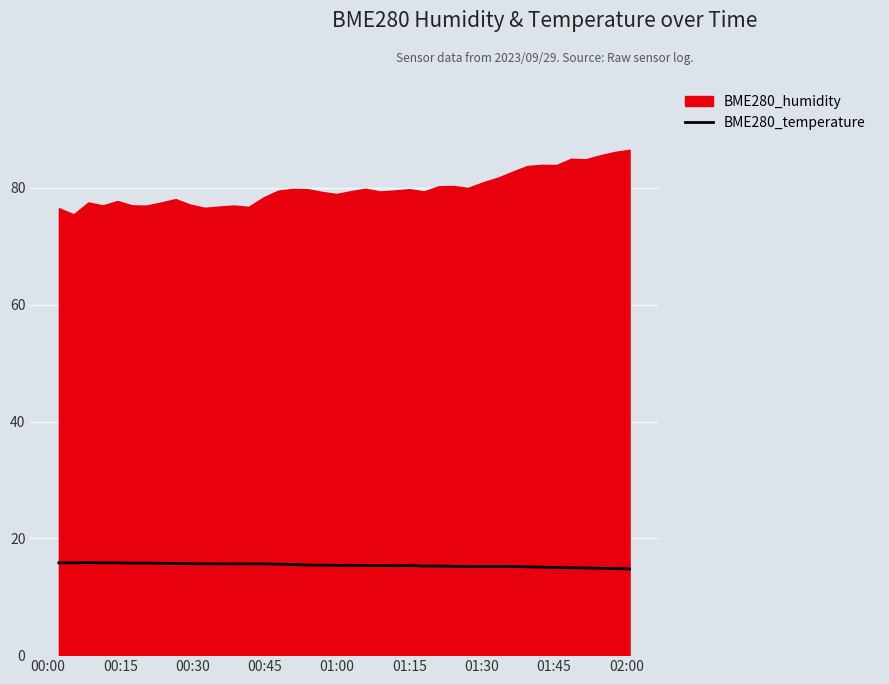

Reading left to right, extract all data points from this chart.

15.8	15.8	15.8	15.8	15.8	15.8	15.8	15.7	15.7	15.7	15.6	15.6	15.6	15.6	15.6	15.6	15.5	15.4	15.4	15.4	15.4	15.4	15.4	15.3	15.3	15.2	15.3	15.2	15.2	15.2	15.2	15.2	15.1	15.1	15.0	15.0	14.9	14.9	14.8	14.8